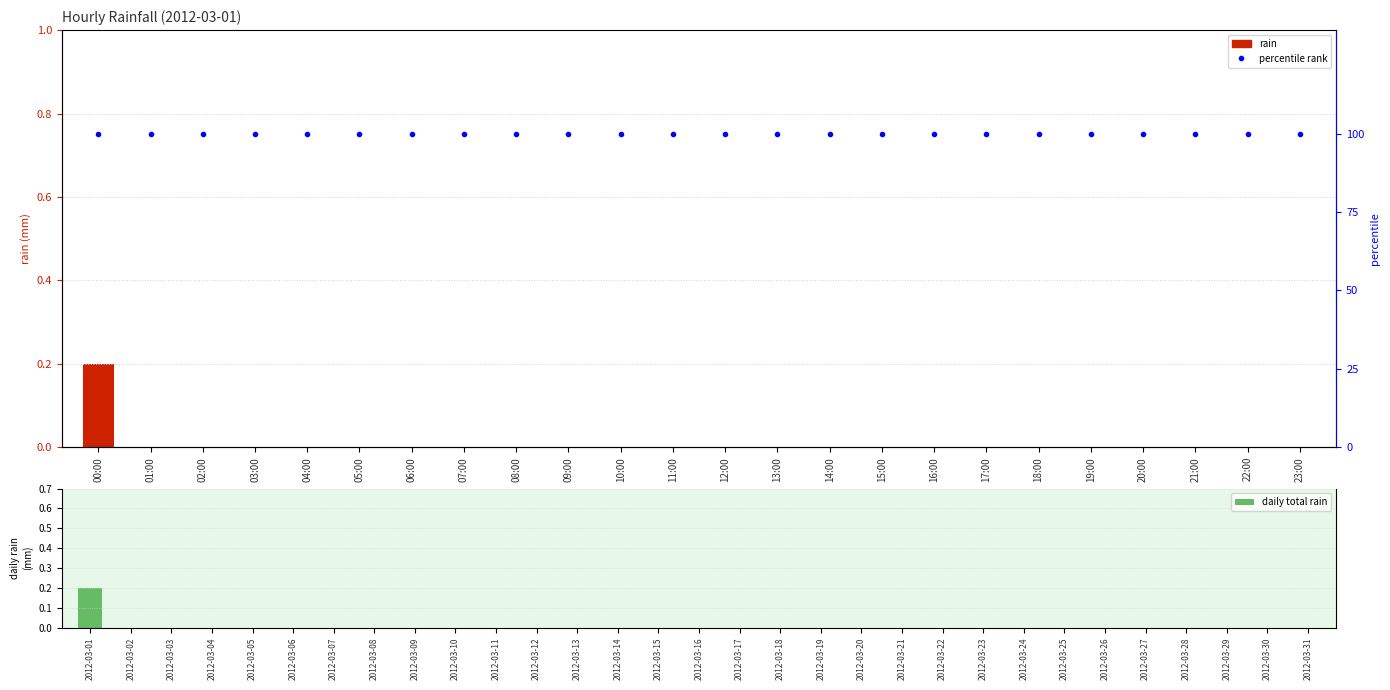

Rank the categories by value from lowest to highest.

01:00, 02:00, 03:00, 04:00, 05:00, 06:00, 07:00, 08:00, 09:00, 10:00, 11:00, 12:00, 13:00, 14:00, 15:00, 16:00, 17:00, 18:00, 19:00, 20:00, 21:00, 22:00, 23:00, 00:00